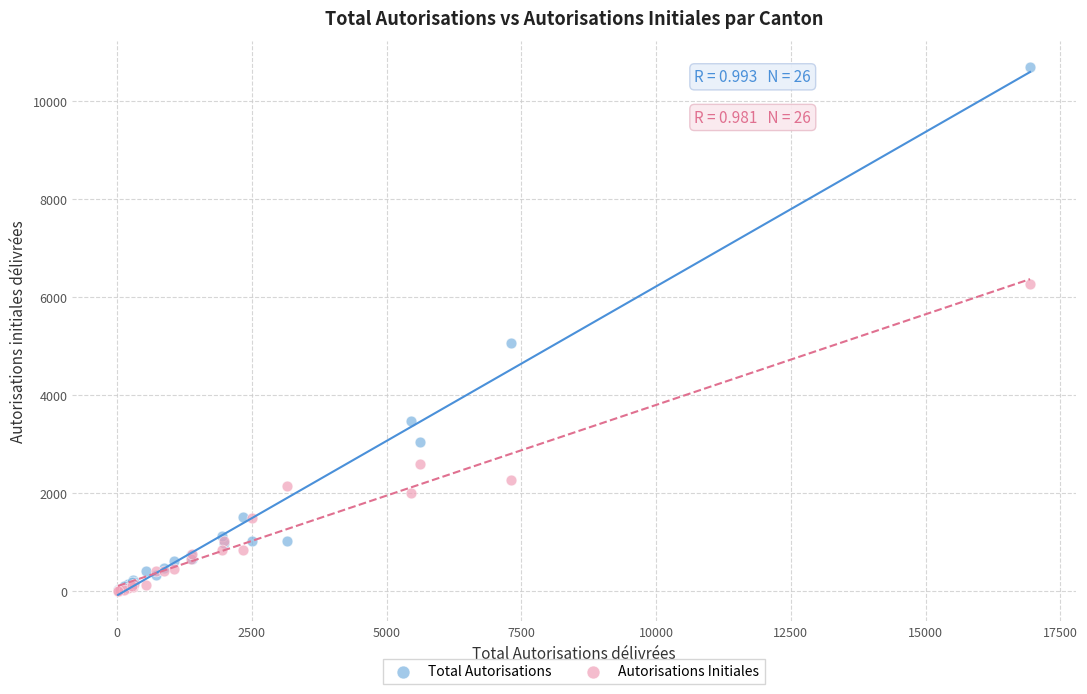

Which series reaches the maximum Y coordinate?

Total Autorisations